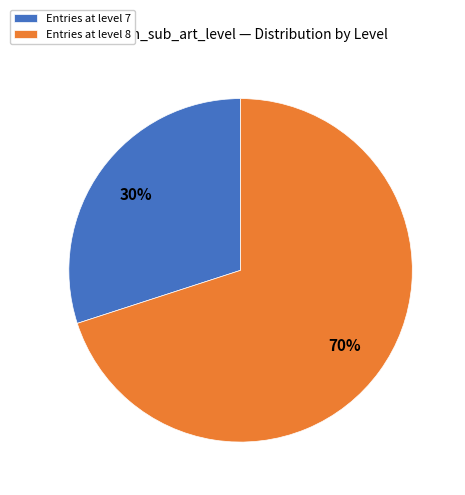

Which slice is the largest?

Entries at level 8